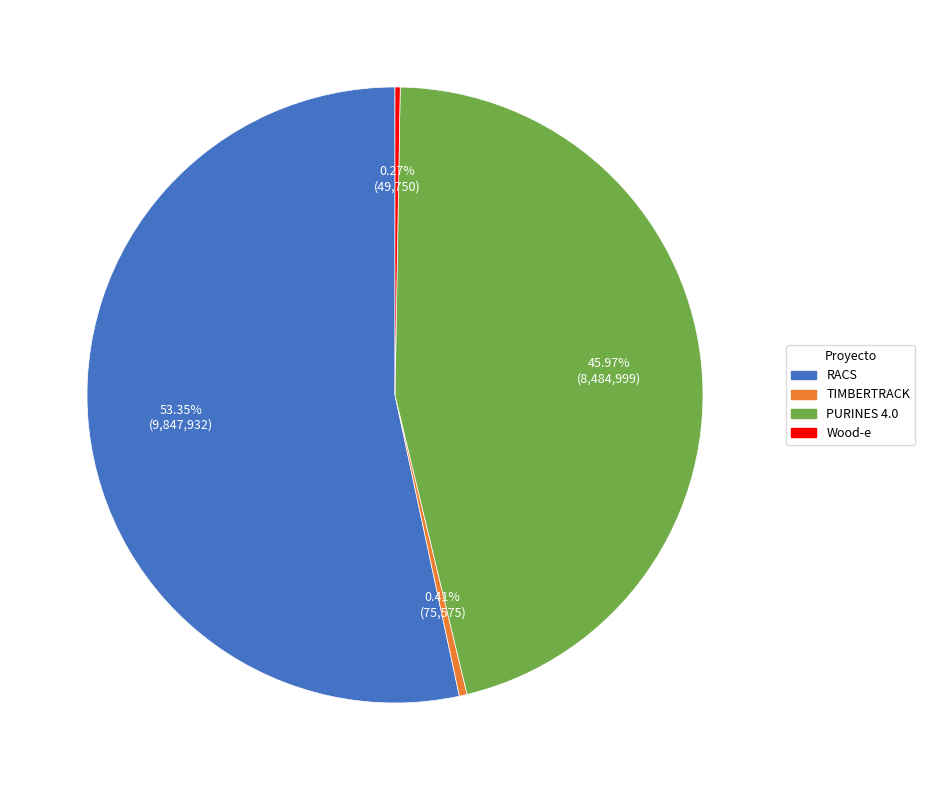

Which category accounts for the majority?

RACS